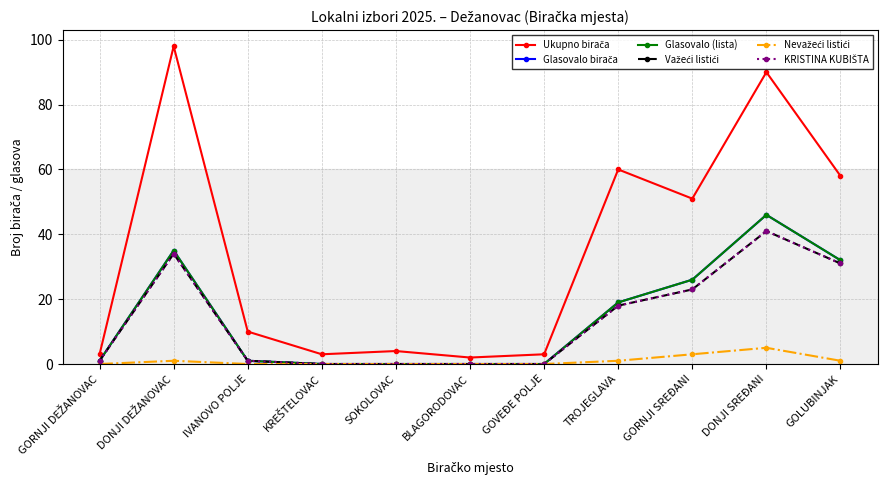

What is the difference between the Važeći listići values at GOVEĐE POLJE and DONJI DEŽANOVAC?

34